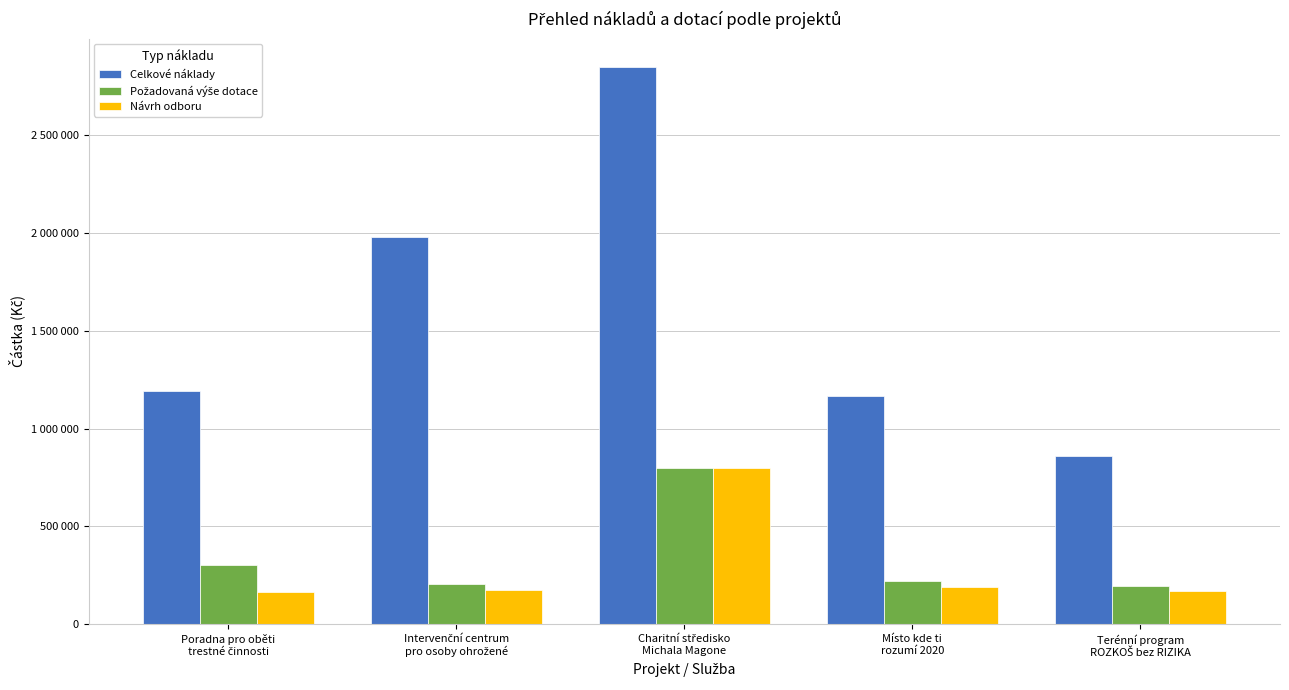

Reading right to left, what are all the values shown in this chart?

Celkové náklady: 858007	1166080	2851300	1977630	1192192
Požadovaná výše dotace: 196000	223000	800000	206000	305000
Návrh odboru: 170000	190000	800000	176000	163000